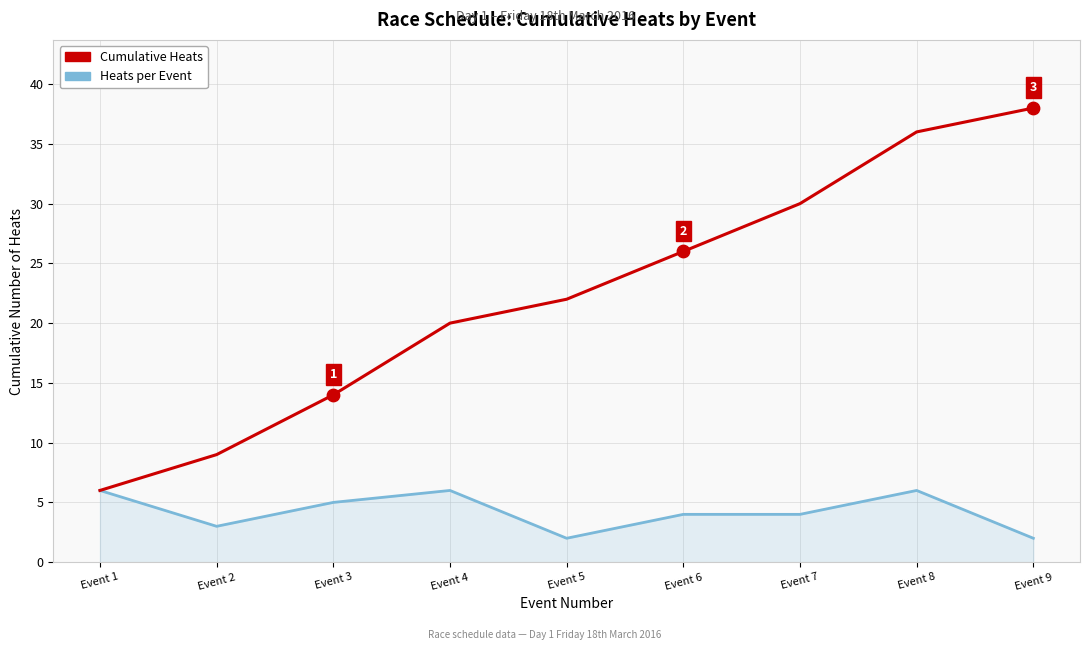

Is the value of Cumulative Heats at Event 9 greater than the value of Heats per Event at Event 4?

Yes